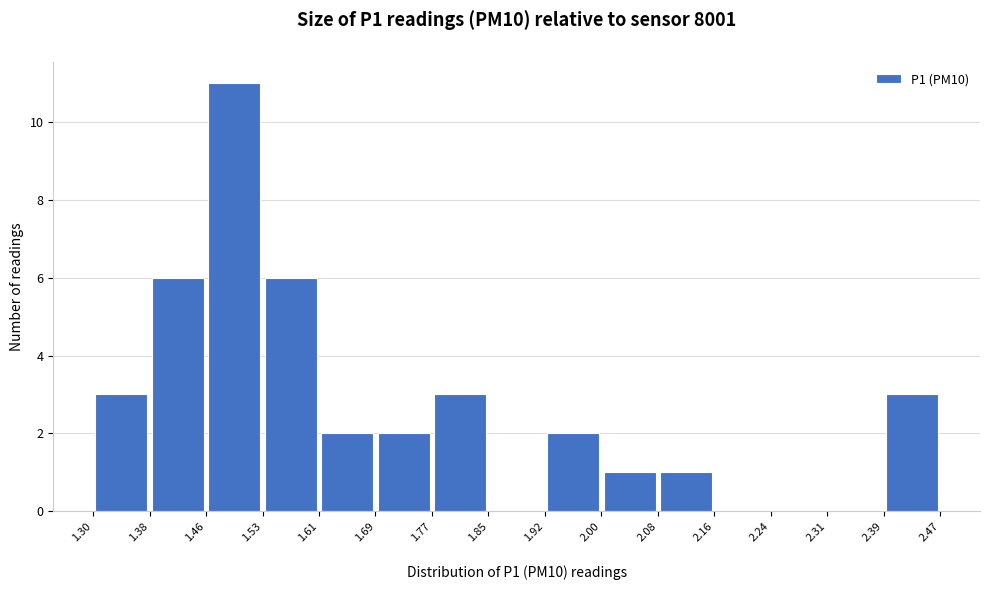

Which range on the x-axis has the tallest bar?

1.46 to 1.53